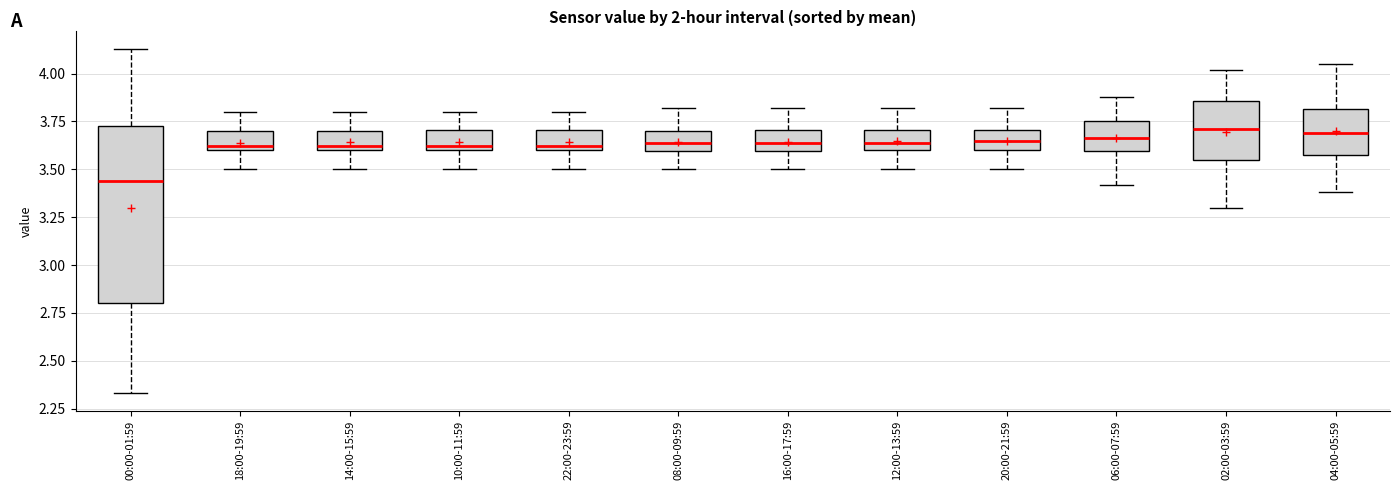

Which box has the lowest median line?

00:00-01:59